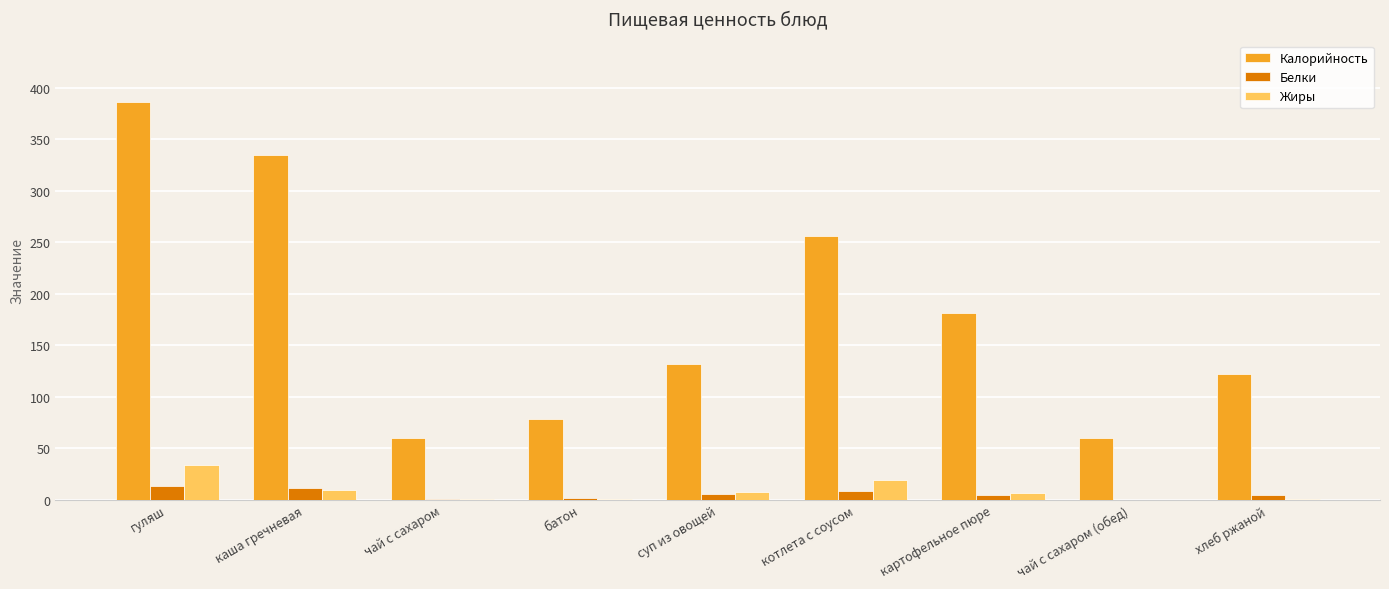

Which series has the largest total across all categories?

Калорийность